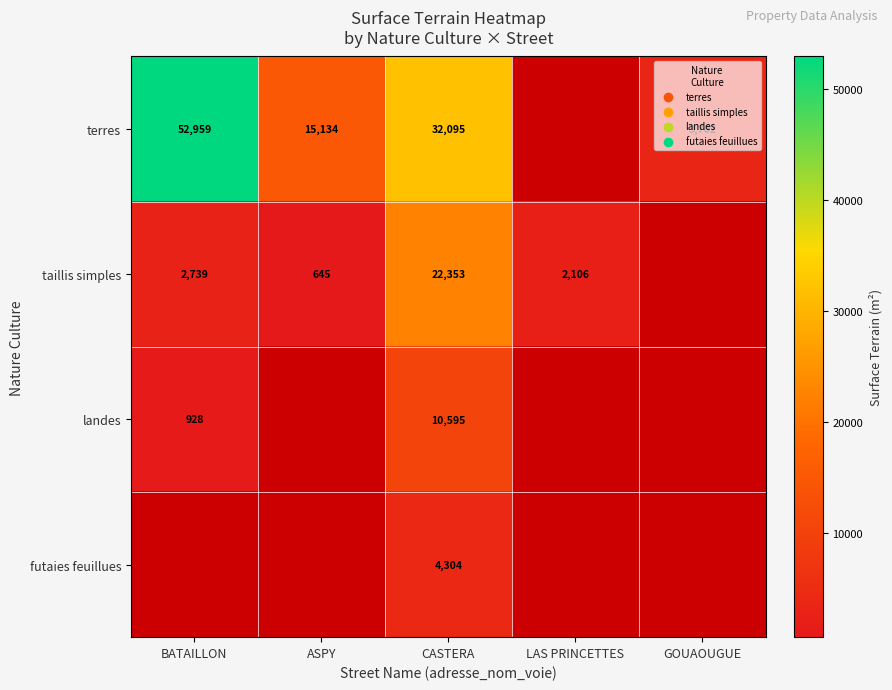

At how many categories does at least one series exceed 11196?

3